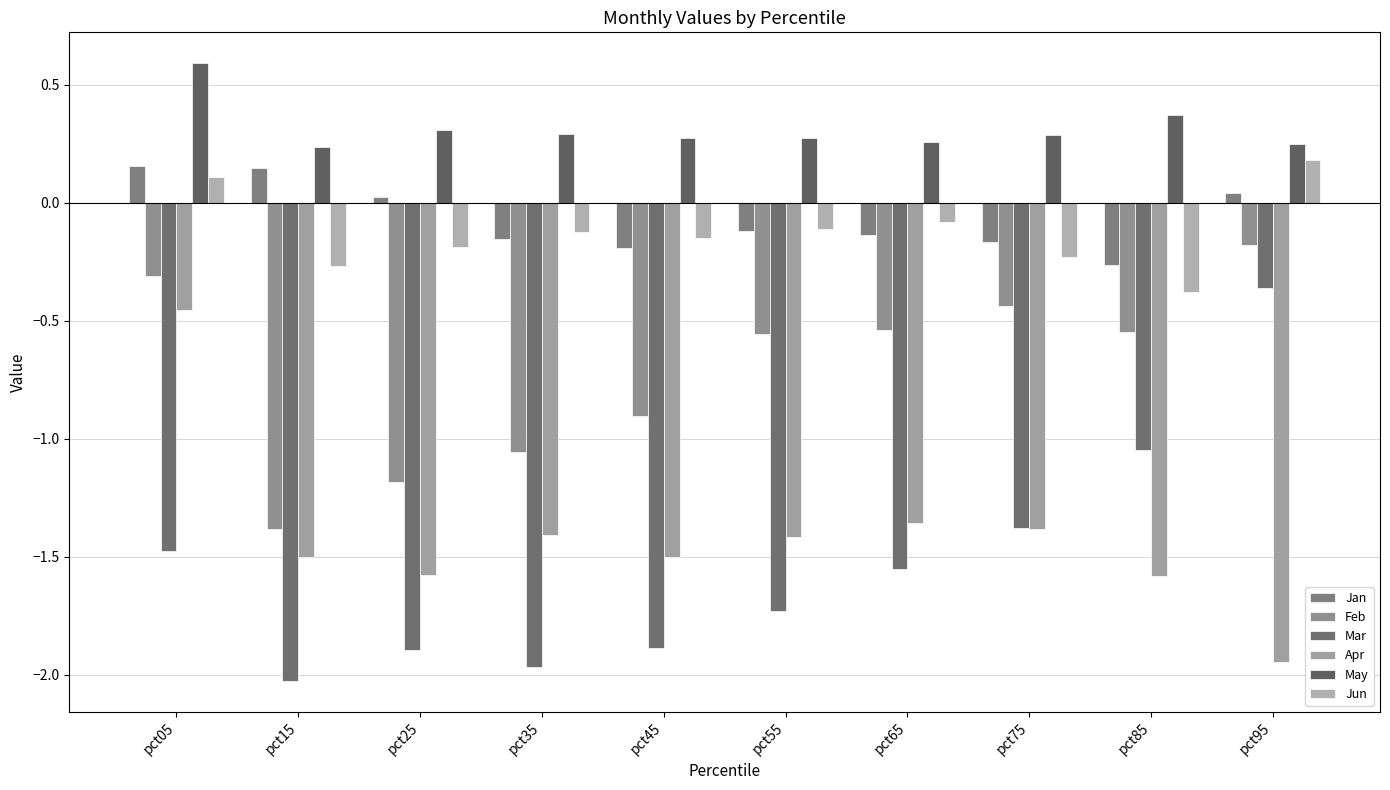

Which has a higher value, pct15 or pct35?

pct15